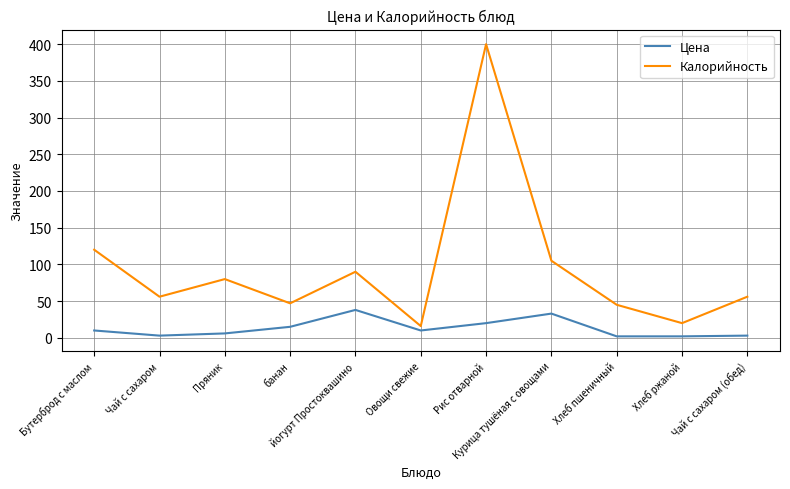

What position from the right is Пряник?

9